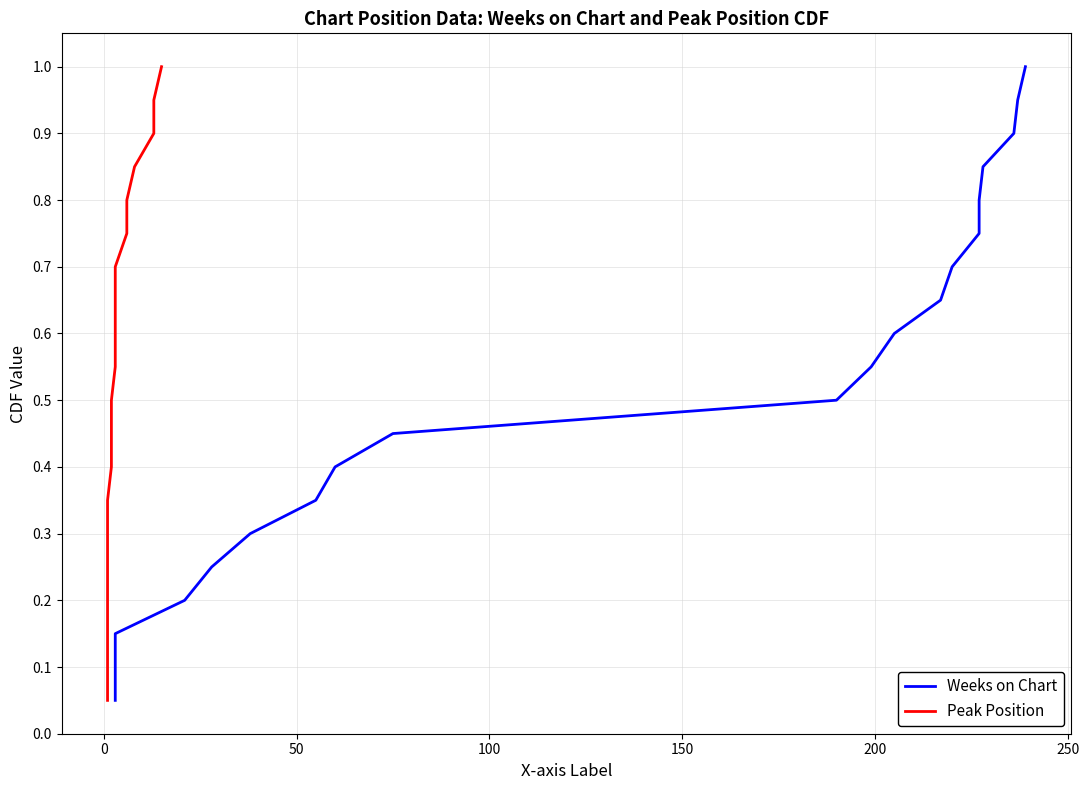

Rank the series at 150 from lowest to highest value.

Weeks on Chart, Peak Position